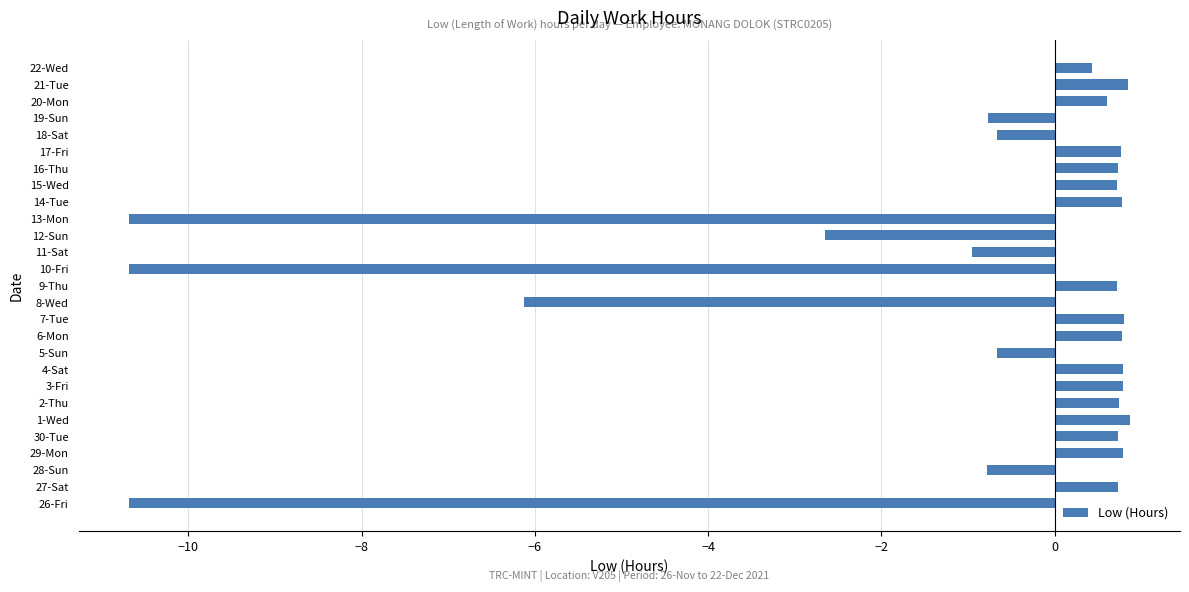

Is it true that the value at 26-Fri is -10.7?

True